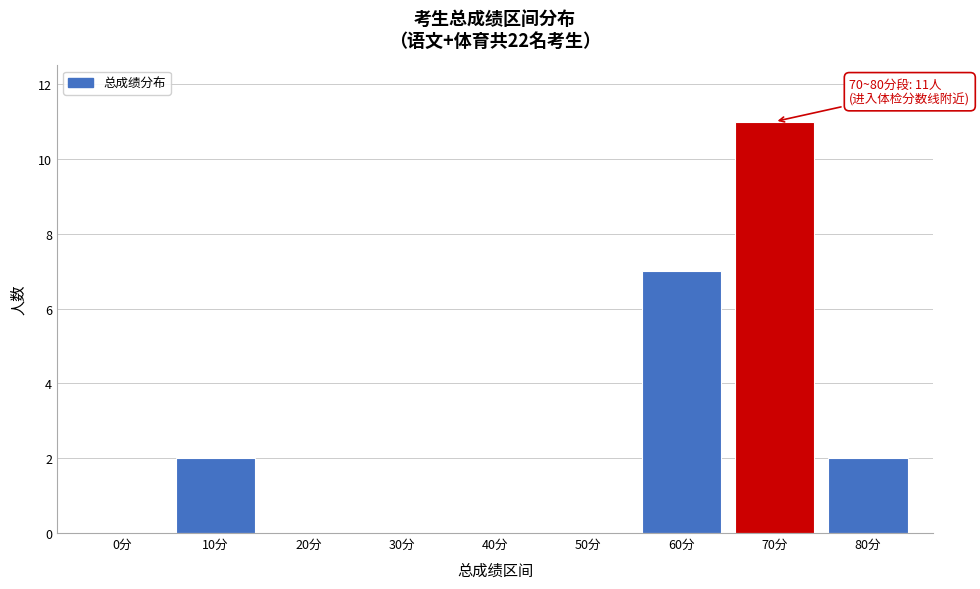

Reading left to right, transcribe all the data shown in this chart.

0分=0	10分=2	20分=0	30分=0	40分=0	50分=0	60分=7	70分=11	80分=2